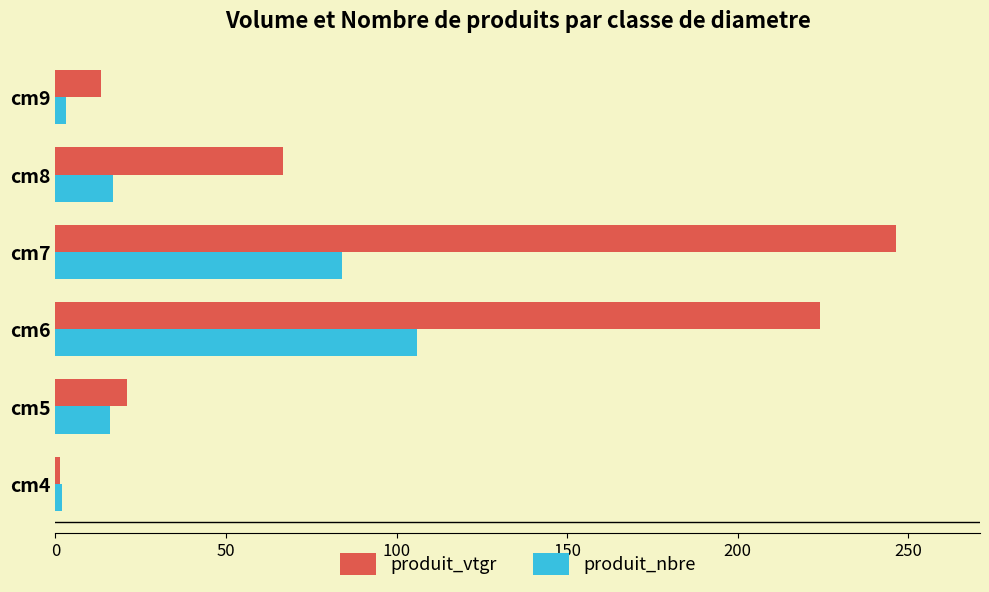

What are all the series names shown in the legend?

produit_vtgr, produit_nbre